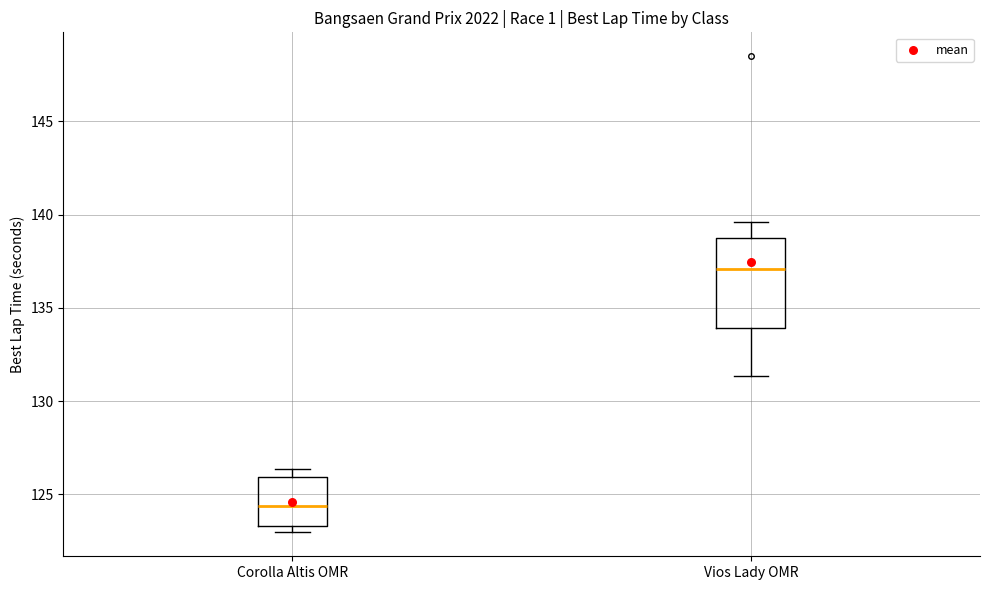

Which box has the highest median line?

Vios Lady OMR